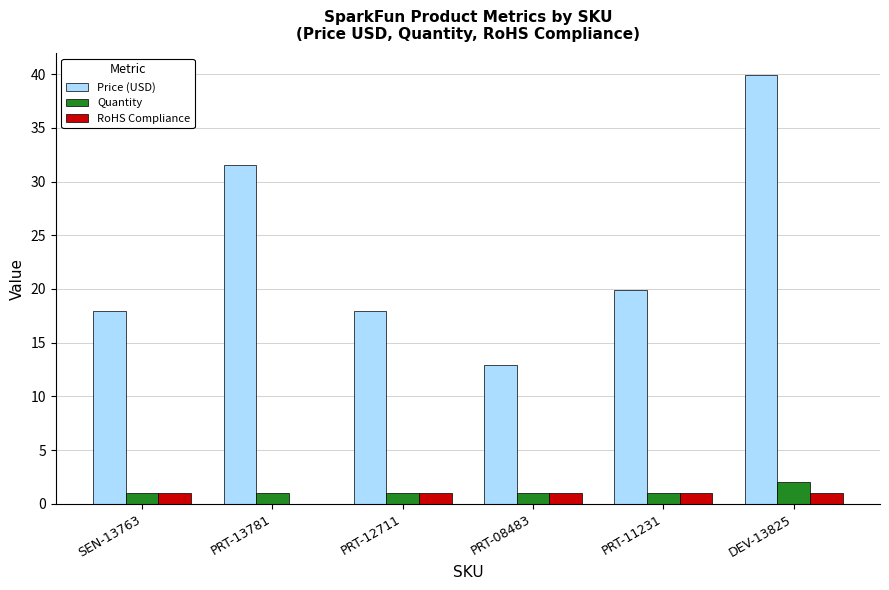

What is the highest value of the RoHS Compliance series?

1.0